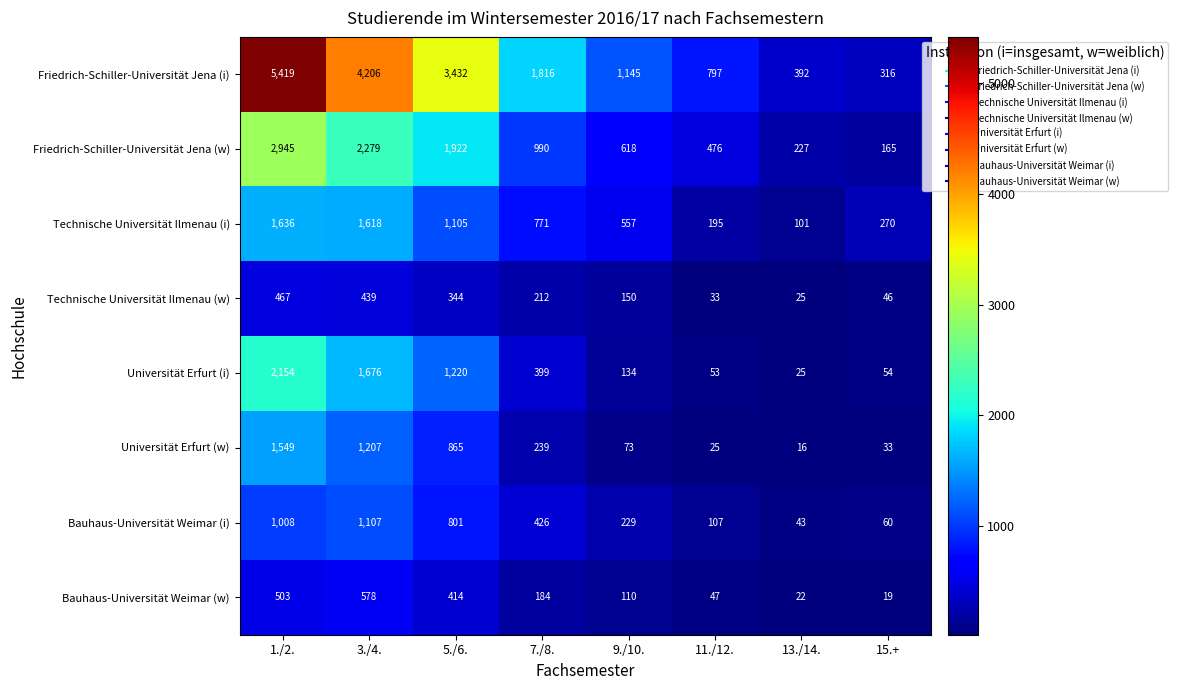

At which category is the sum across all series the highest?

1./2.